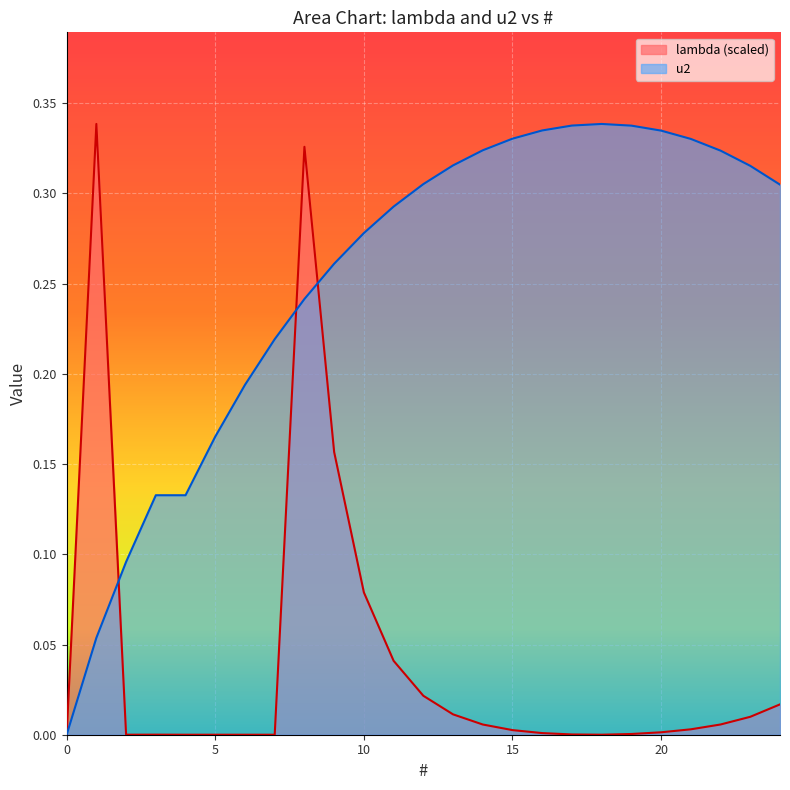

At which category does lambda reach its first local peak?

1